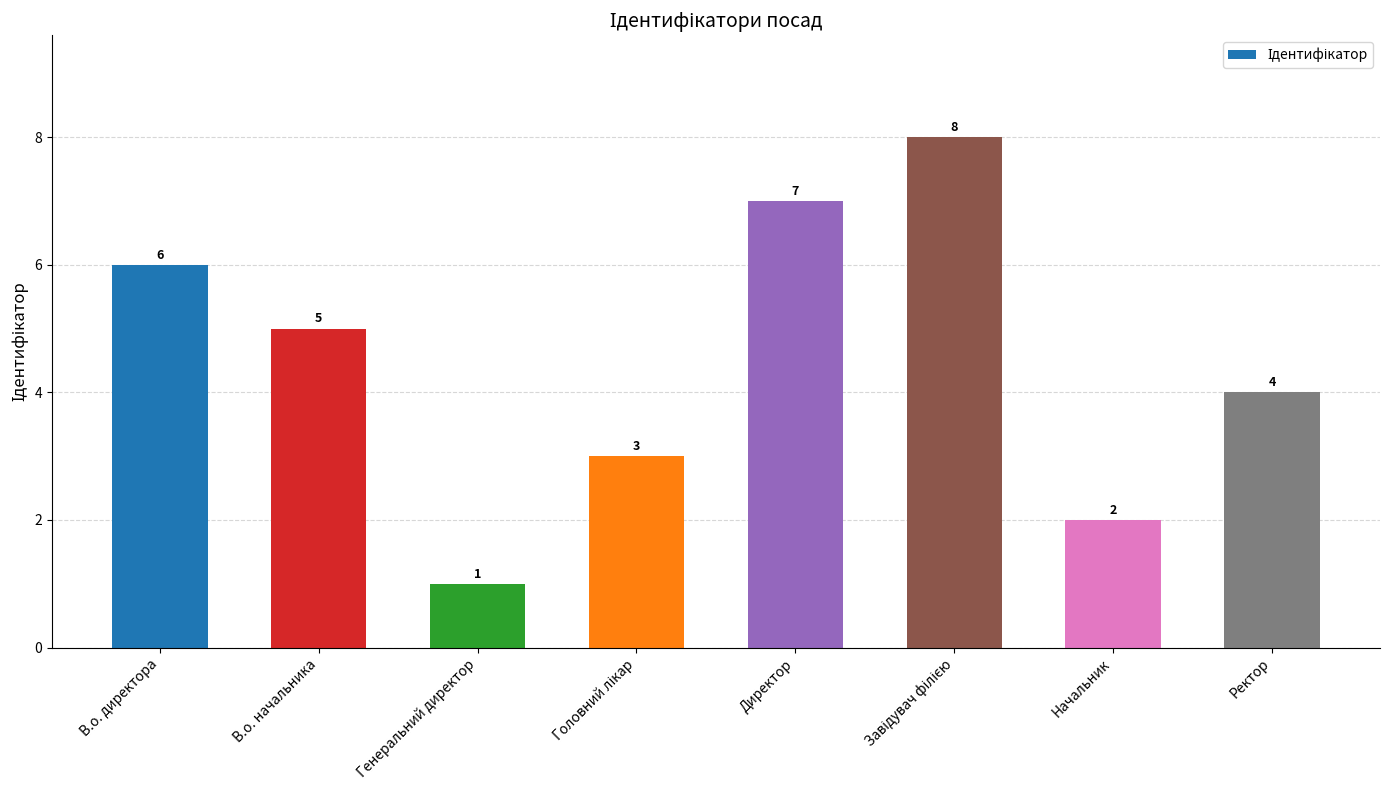

What is the greatest value displayed?

8